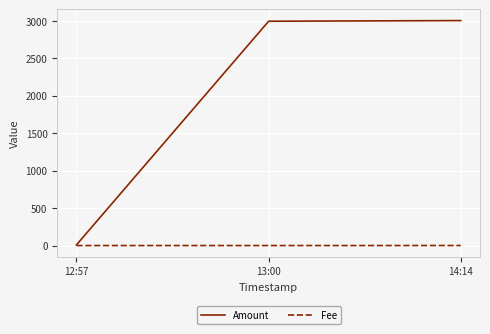

Which series has the largest total across all categories?

Amount